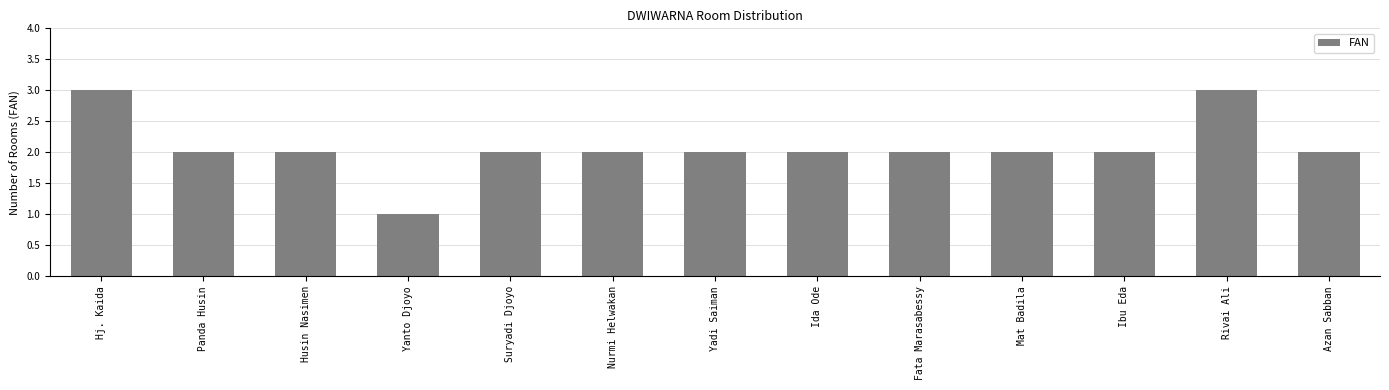

What is the label of the 6th bar from the right?

Ida Ode